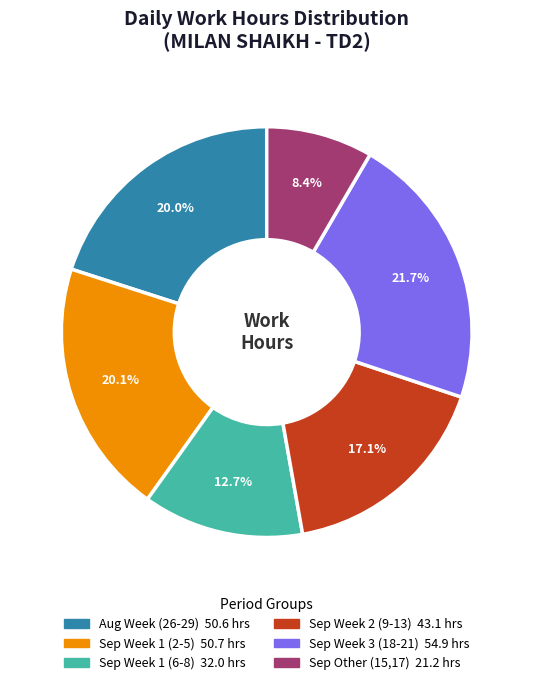

Is there any slice that represents more than half of the pie?

No